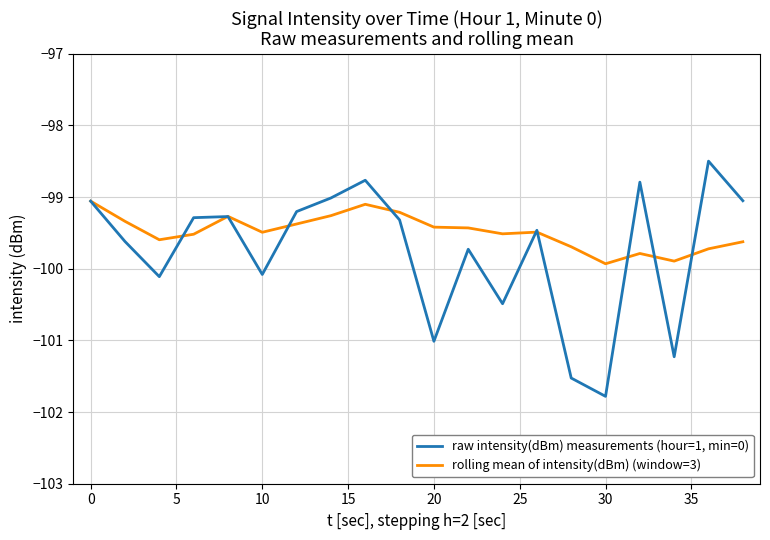

Which series has the widest spread of values?

raw intensity(dBm) measurements (hour=1, min=0)